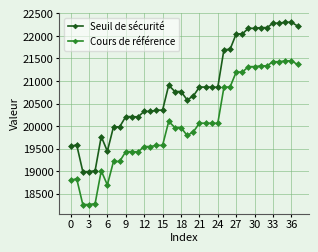

Rank the series by their maximum value, from highest to lowest.

Seuil de sécurité, Cours de référence